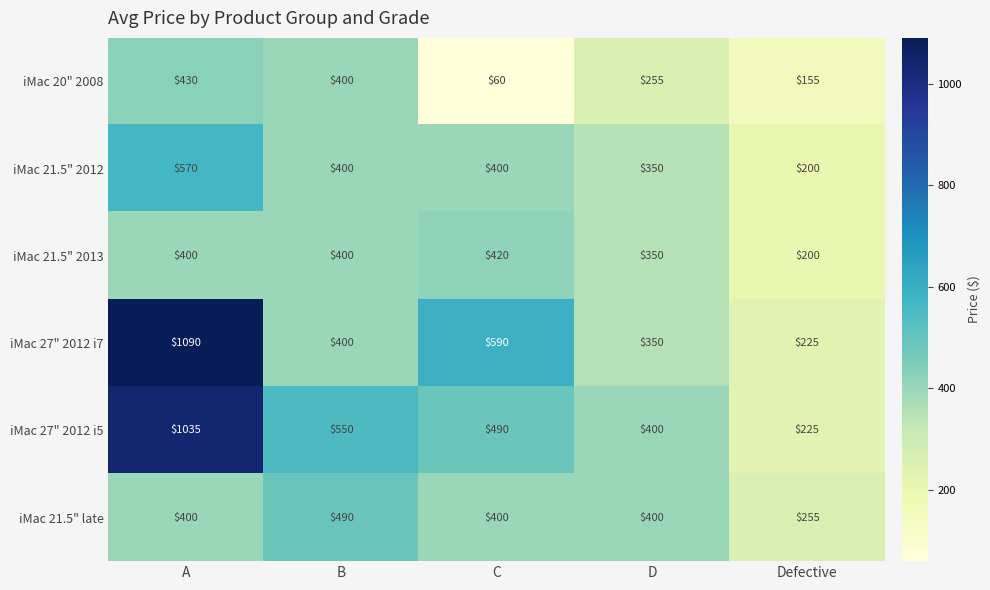

Reading right to left, extract all data points from this chart.

iMac 20" 2008: 155	255	60	400	430
iMac 21.5" 2012: 200	350	400	400	570
iMac 21.5" 2013: 200	350	420	400	400
iMac 27" 2012 i7: 225	350	590	400	1090
iMac 27" 2012 i5: 225	400	490	550	1035
iMac 21.5" late: 255	400	400	490	400